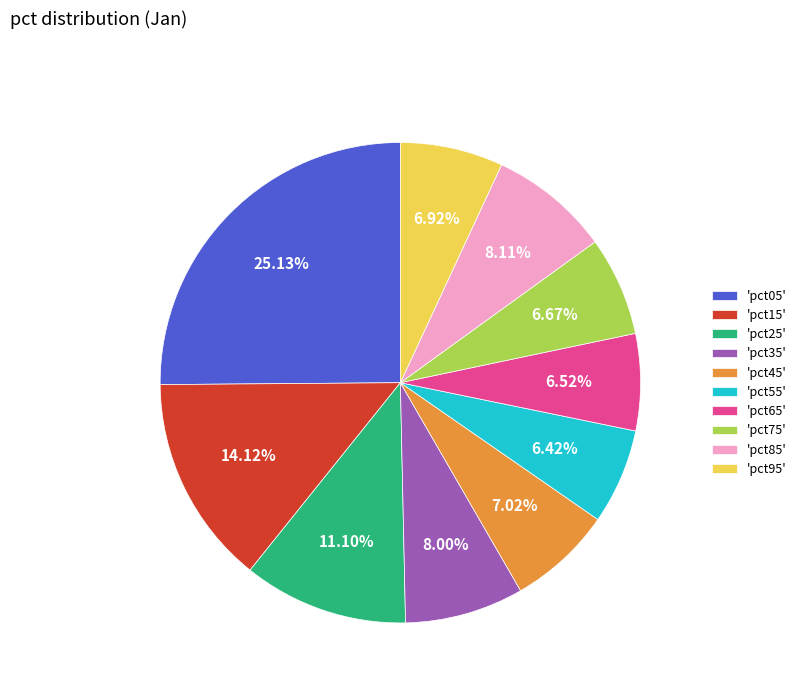

Is the sum of 'pct95' and 'pct55' greater than half?

No